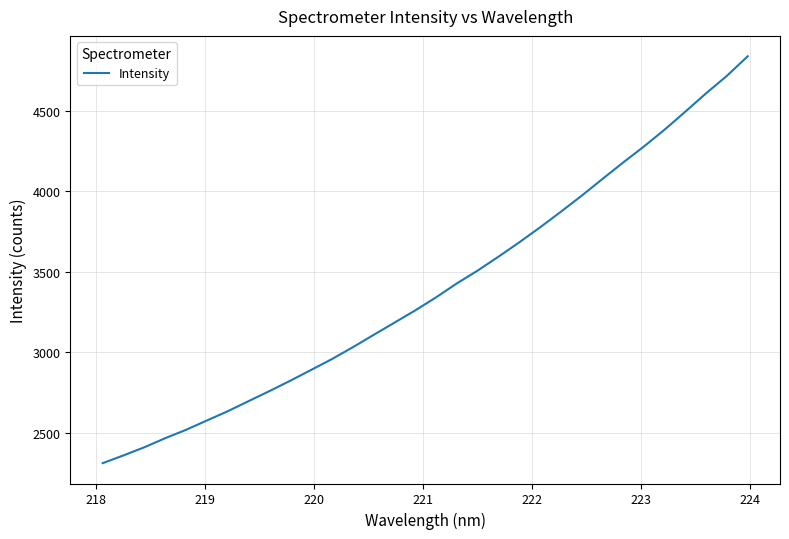

What is the minimum value shown in the chart?

2310.8